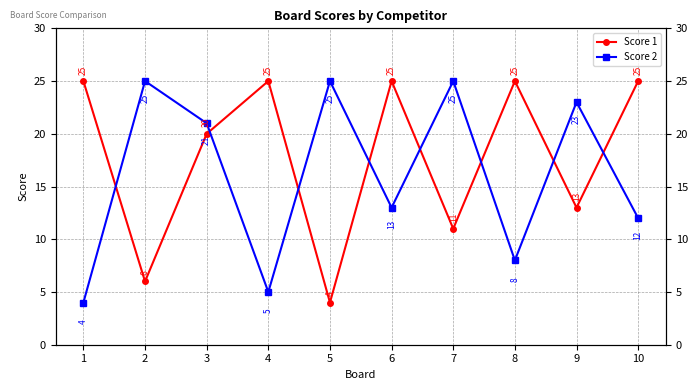

True or false: Score 1 and Score 2 cross at least once.

True